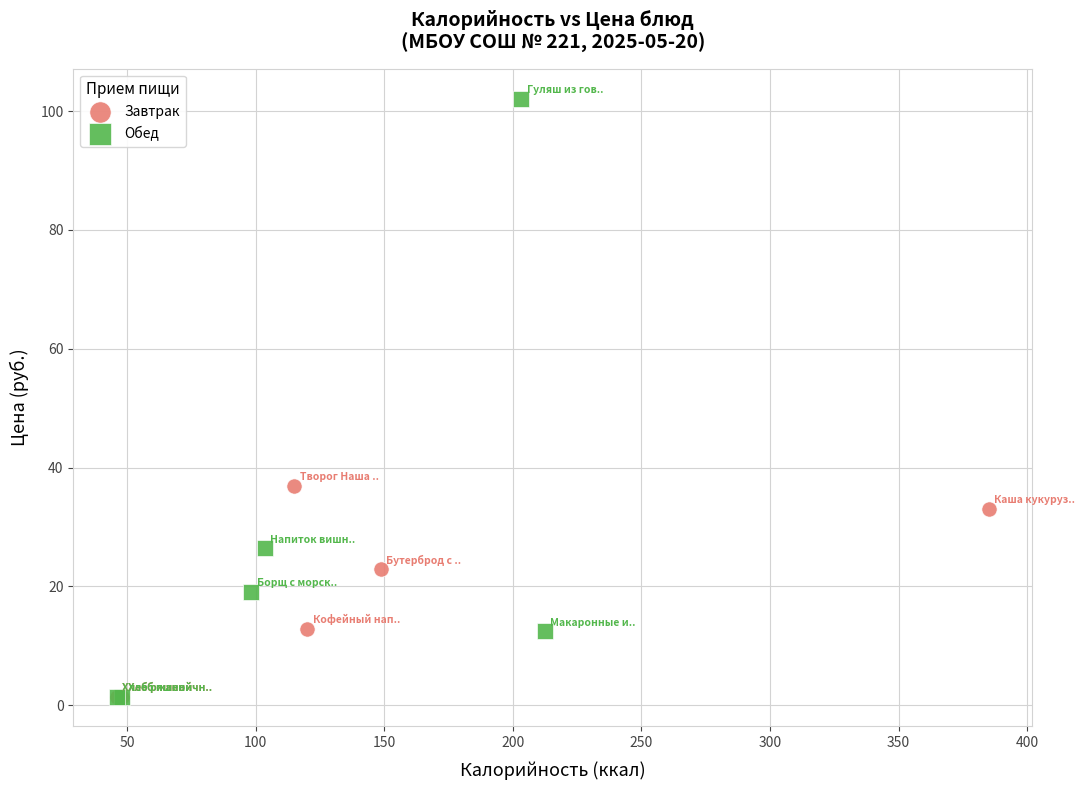

Which series contains the highest Y value?

Обед